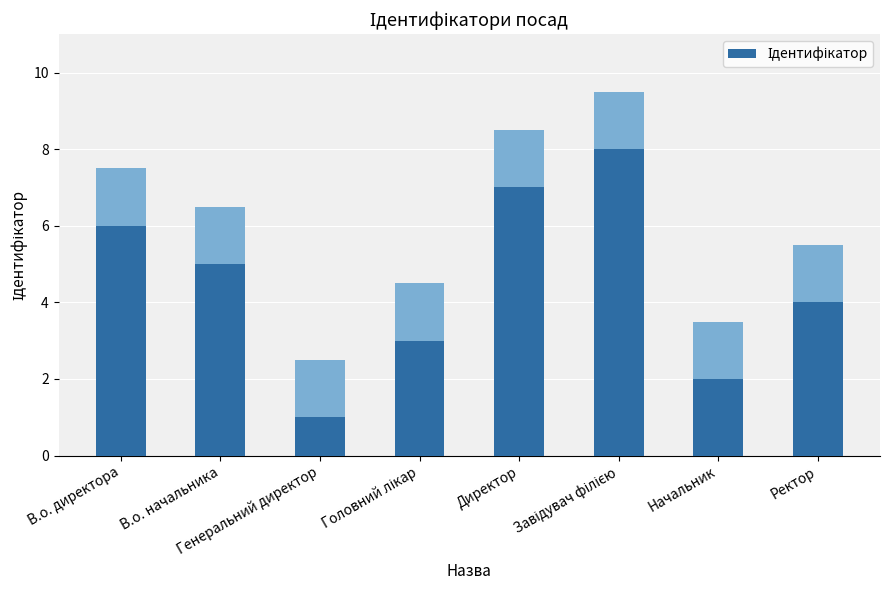

Rank the categories by value from lowest to highest.

Генеральний директор, Начальник, Головний лікар, Ректор, В.о. начальника, В.о. директора, Директор, Завідувач філією